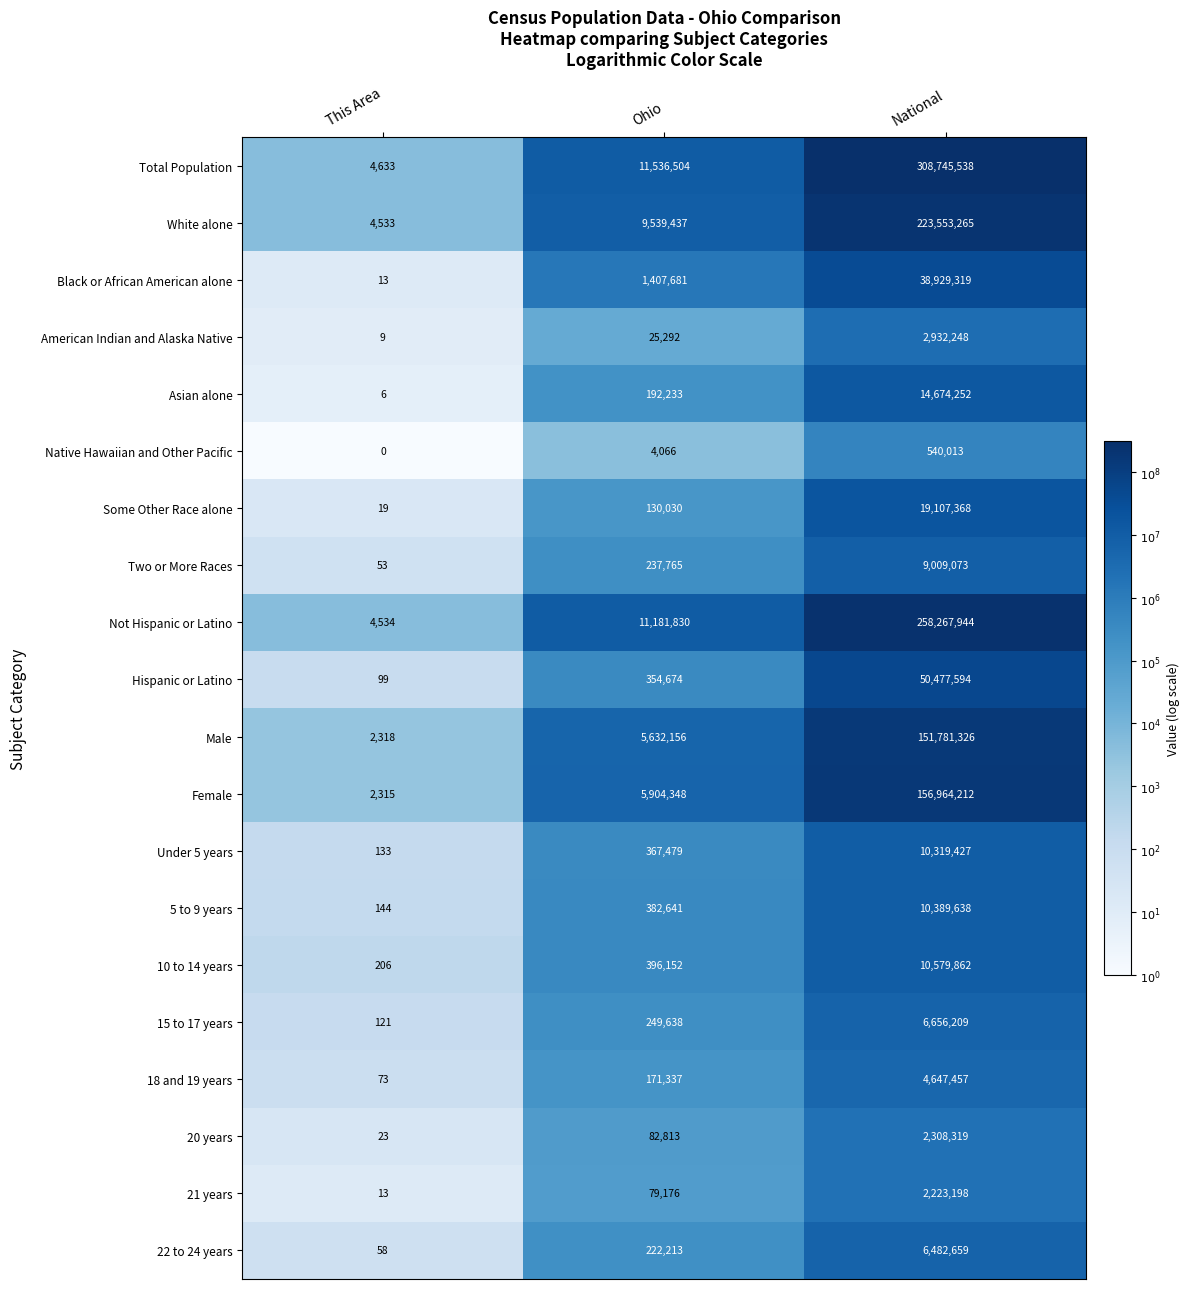

Is the value of Female at National greater than the value of Under 5 years at National?

Yes